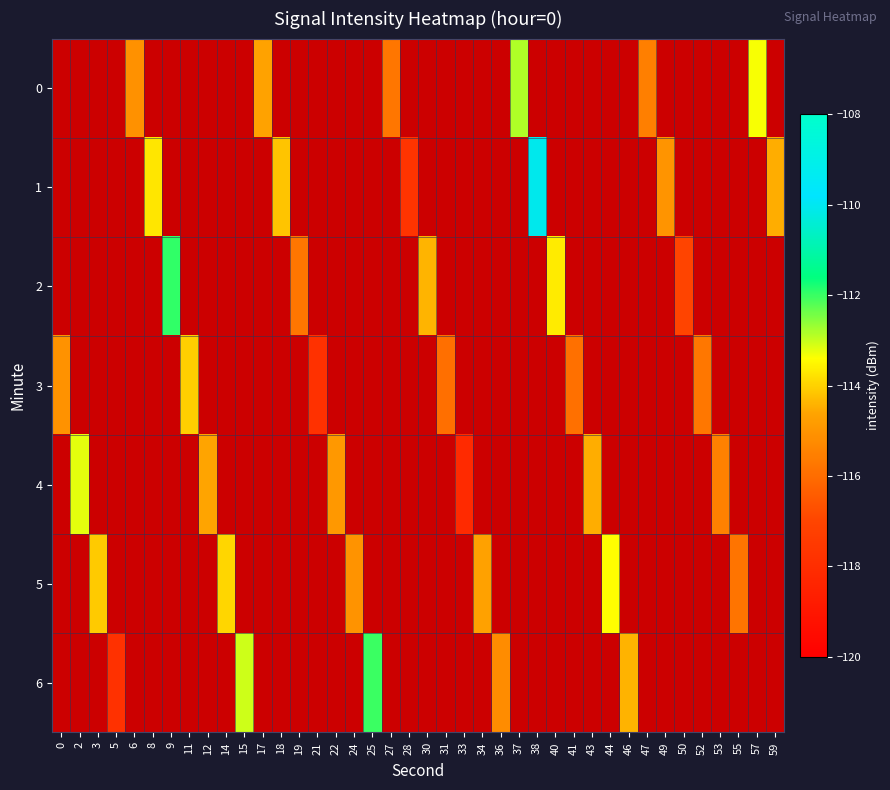

Is it true that row_1 equals -113.7 at 8?

True